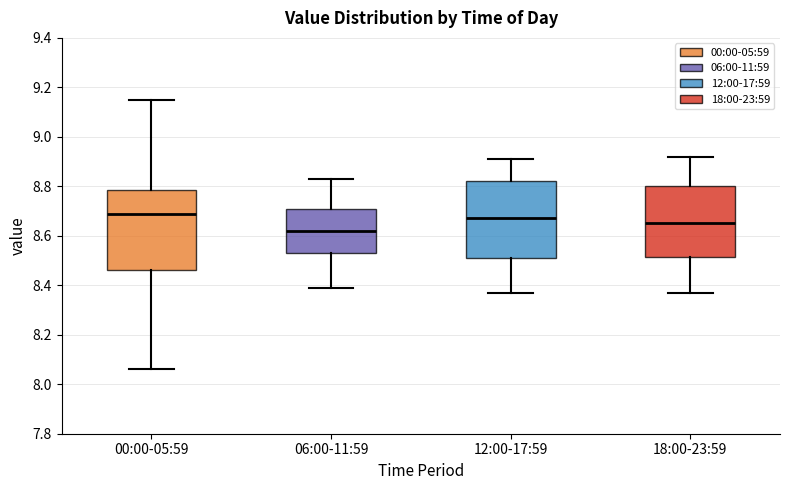

Where does the lower whisker of the box for 00:00-05:59 end on the y-axis? The values are not printed on the chart, so give them approximately, as read against the axis.

8.06